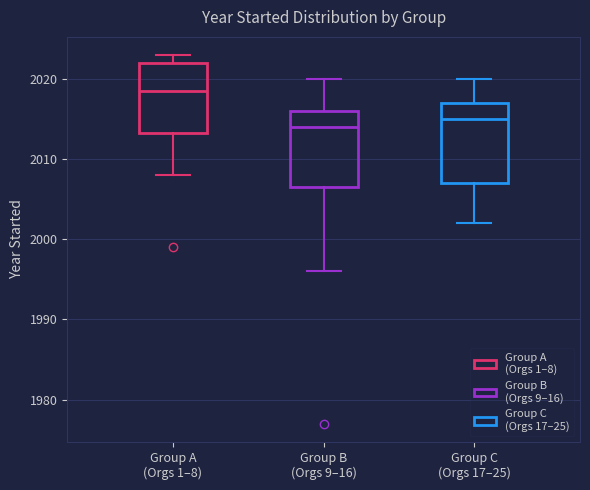

Where does the upper whisker of the box for Group B (Orgs 9–16) end on the y-axis? The values are not printed on the chart, so give them approximately, as read against the axis.

2020